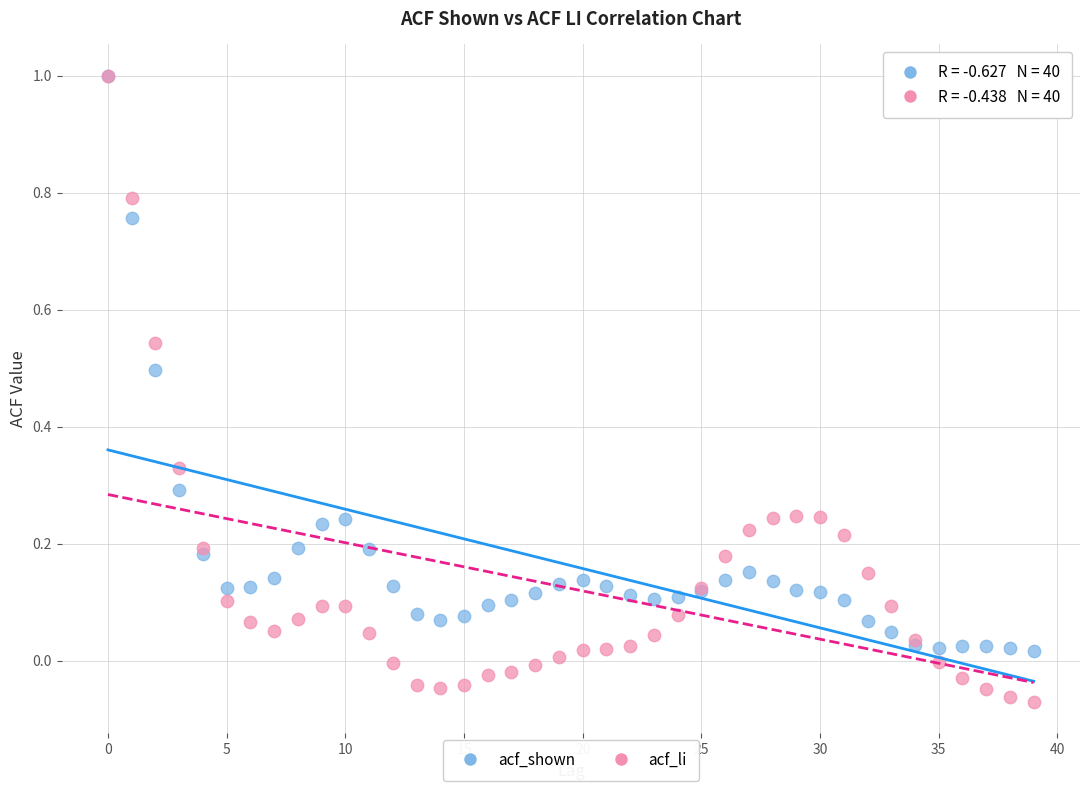

What are all the series names shown in the legend?

acf_shown, acf_li